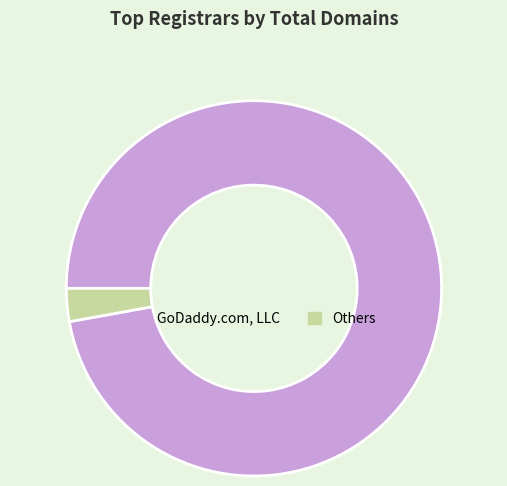

Rank the categories by value from highest to lowest.

GoDaddy.com, LLC, Others